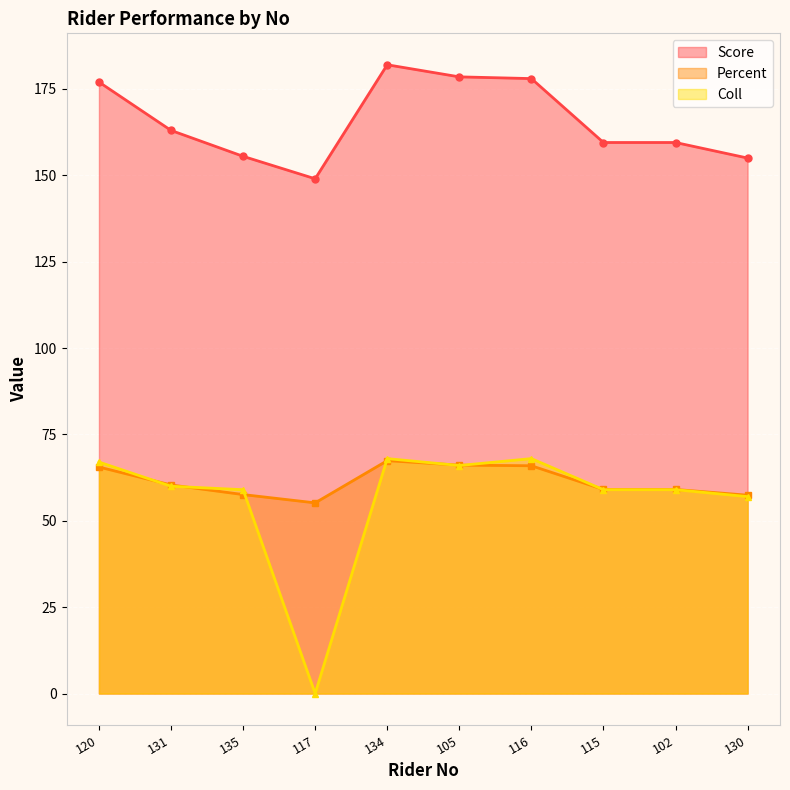

The value of Percent at 117 is 93.6. True or false?

False